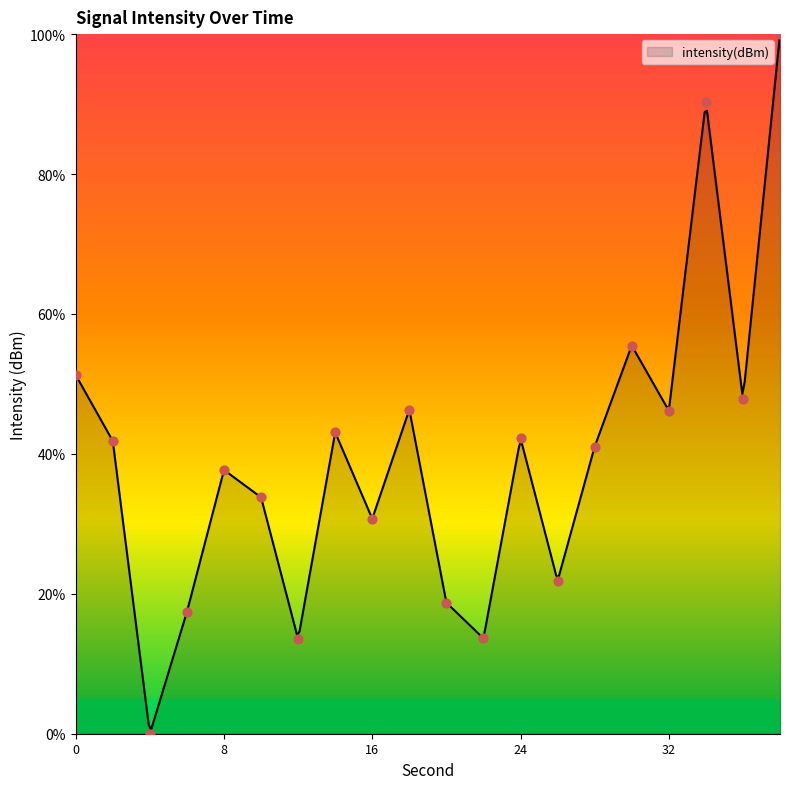

Between 12 and 6, which is larger?

6